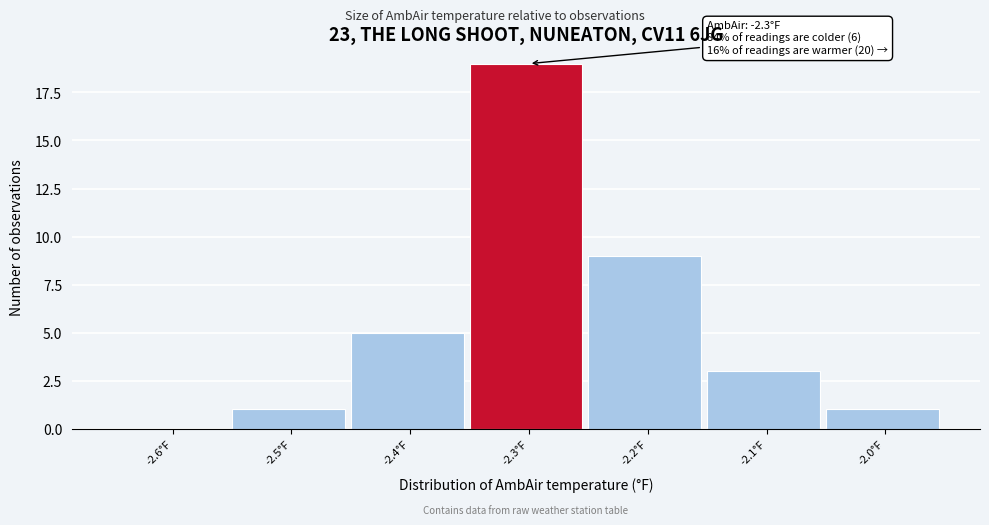

Reading right to left, list all the values displayed in this chart.

-2.0°F=1	-2.1°F=3	-2.2°F=9	-2.3°F=19	-2.4°F=5	-2.5°F=1	-2.6°F=0